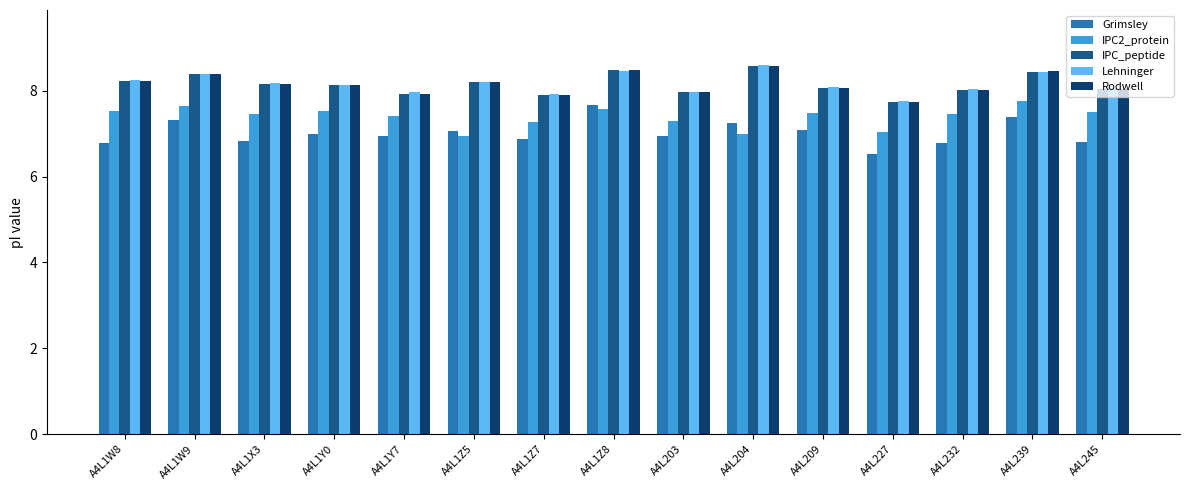

At which label does Grimsley reach its peak?

A4L1Z8